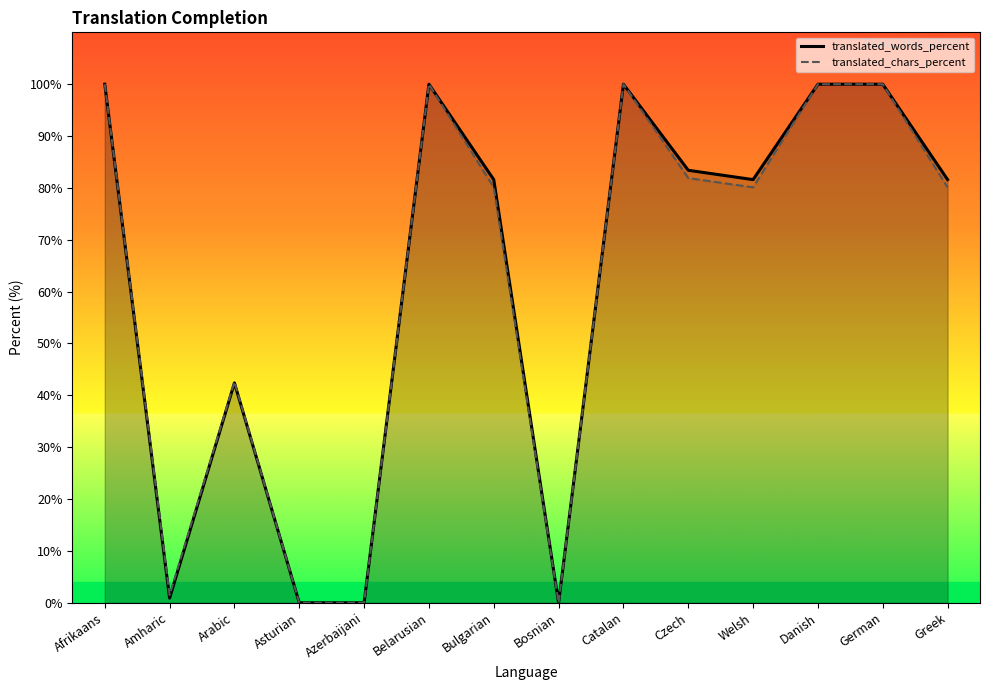

How many interior local valleys does the translated_words_percent series have?

3